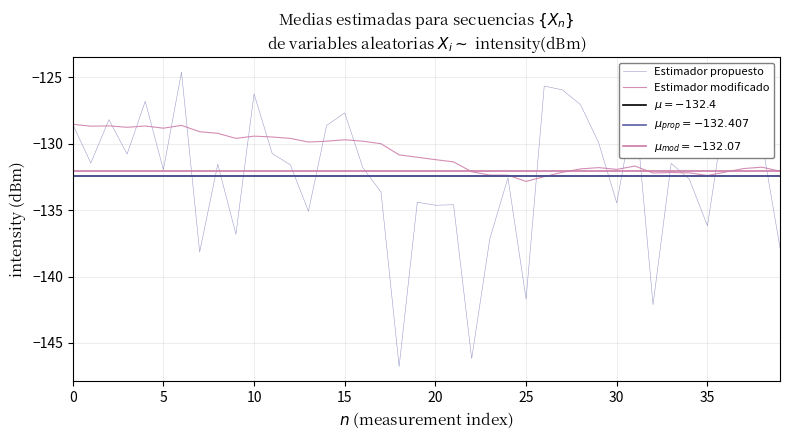

Where is Estimador propuesto nearest to the value -135?

13